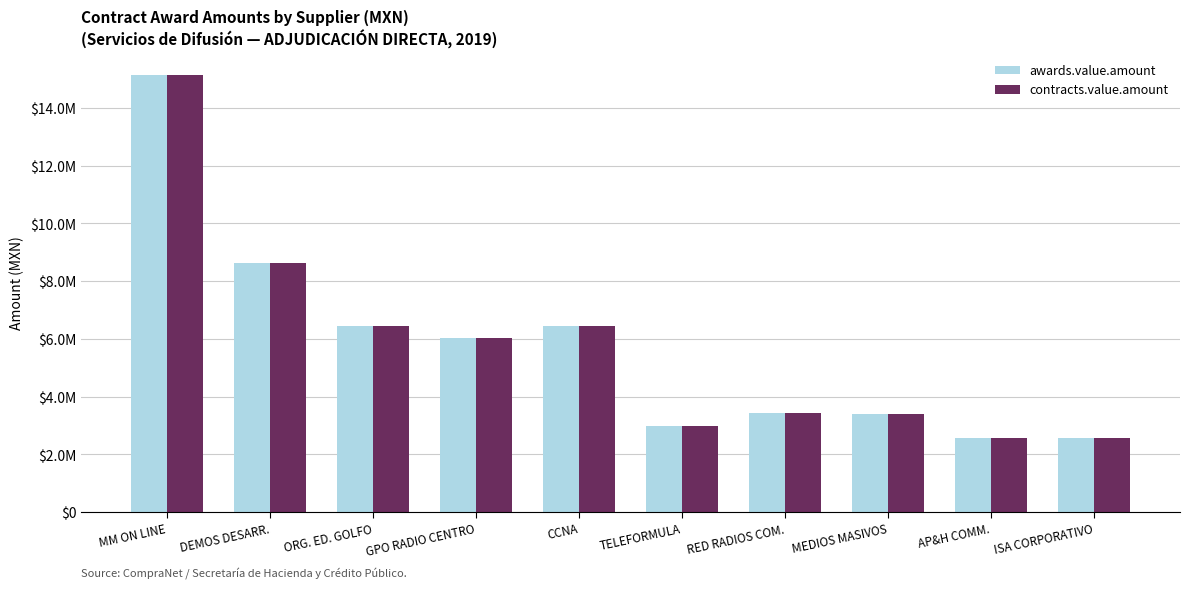

Reading left to right, extract all data points from this chart.

awards.value.amount: MM ON LINE=15142449.2	DEMOS DESARR.=8614946.0	ORG. ED. GOLFO=6464059.7	GPO RADIO CENTRO=6033039.2	CCNA=6463800.0	TELEFORMULA=3000564.0	RED RADIOS COM.=3448275.8	MEDIOS MASIVOS=3388013.4	AP&H COMM.=2586202.1	ISA CORPORATIVO=2584894.3
contracts.value.amount: MM ON LINE=15142449.2	DEMOS DESARR.=8614946.0	ORG. ED. GOLFO=6464059.7	GPO RADIO CENTRO=6033039.2	CCNA=6463800.0	TELEFORMULA=3000564.0	RED RADIOS COM.=3448275.8	MEDIOS MASIVOS=3388013.4	AP&H COMM.=2586202.1	ISA CORPORATIVO=2584894.3